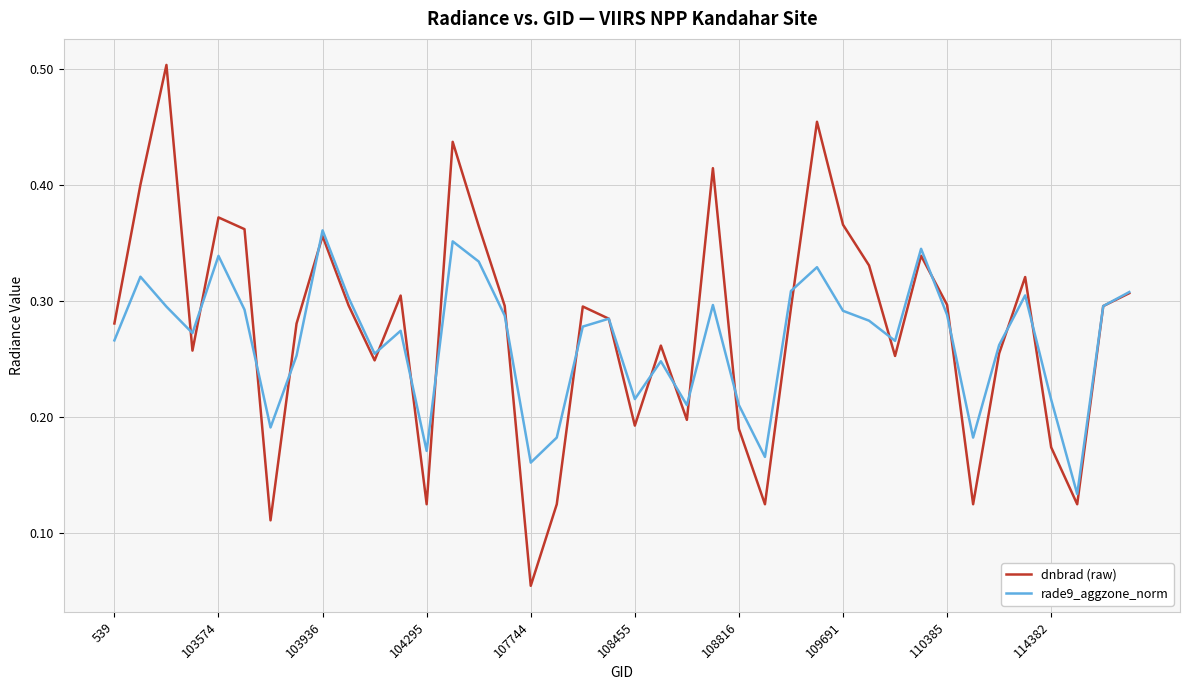

In rade9_aggzone_norm, how many points are lower than both neighbors (excluding endpoints)?

11